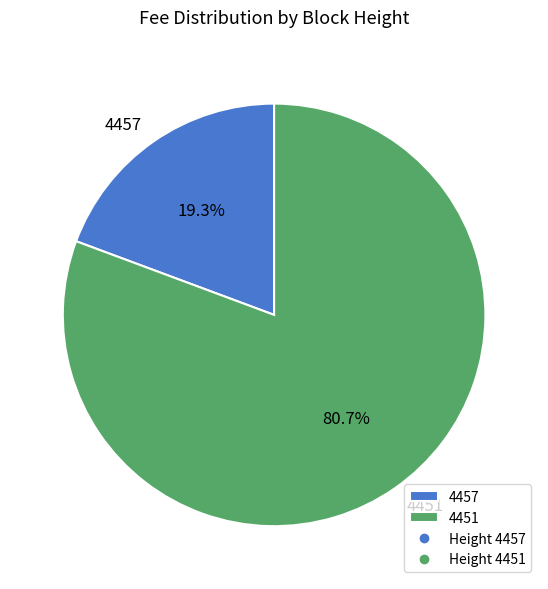

Between 4457 and 4451, which is larger?

4451